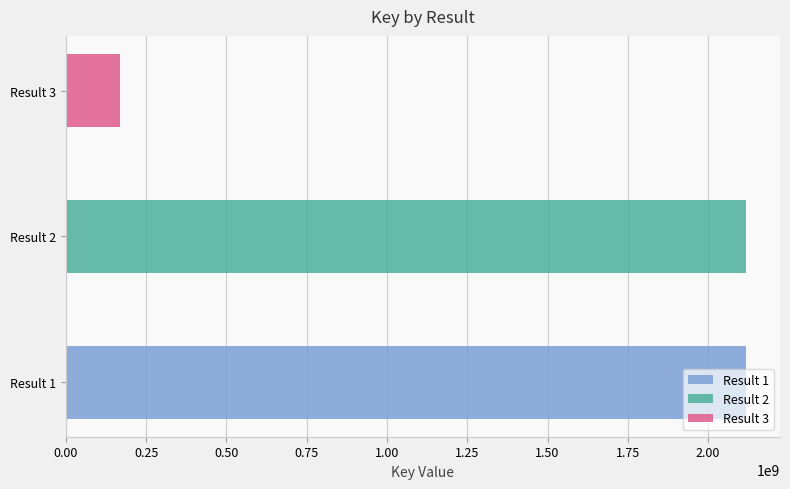

Reading left to right, transcribe all the data shown in this chart.

2117877746	2117871458	167507083